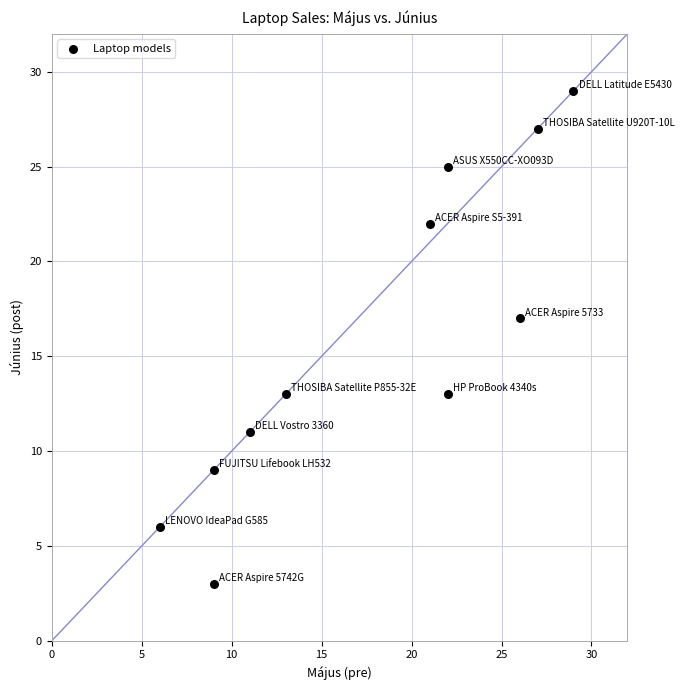

What Y value in the scatter plot is closest to 16?

17